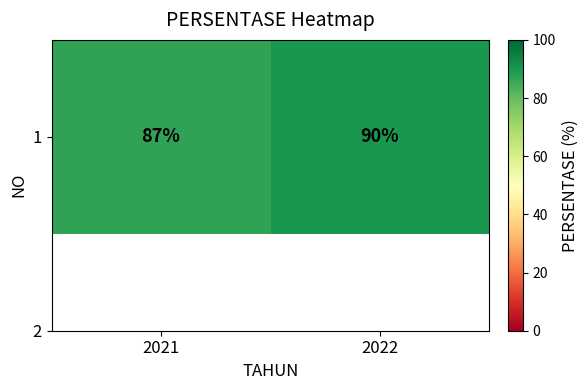

Count the values in the range 87 to 90.

2